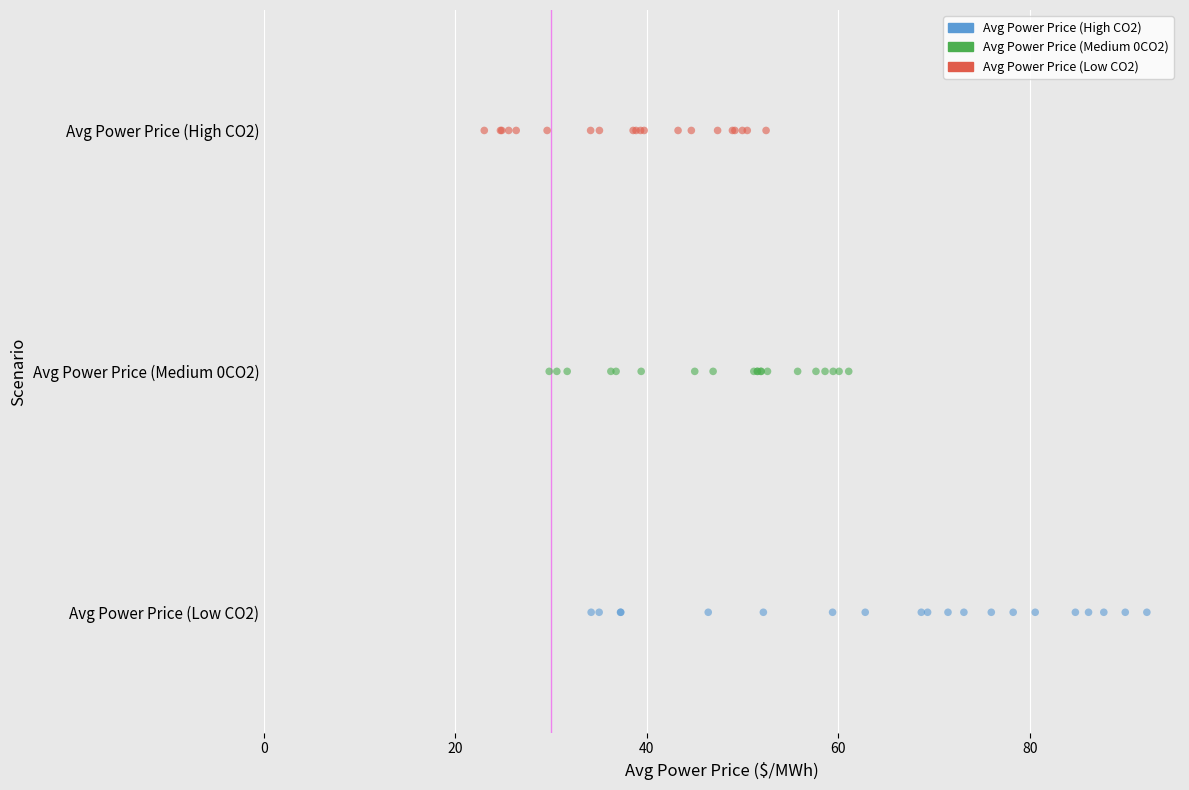

What are all the series names shown in the legend?

Avg Power Price (High CO2), Avg Power Price (Medium 0CO2), Avg Power Price (Low CO2)